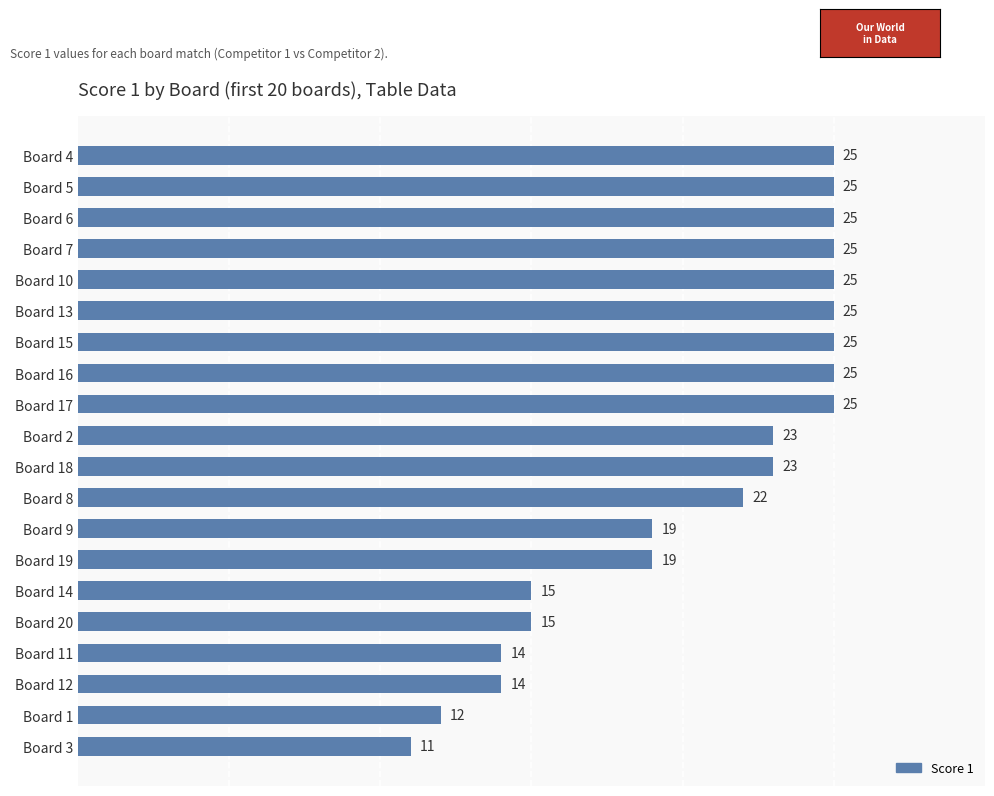

What is the sum of all values?

412